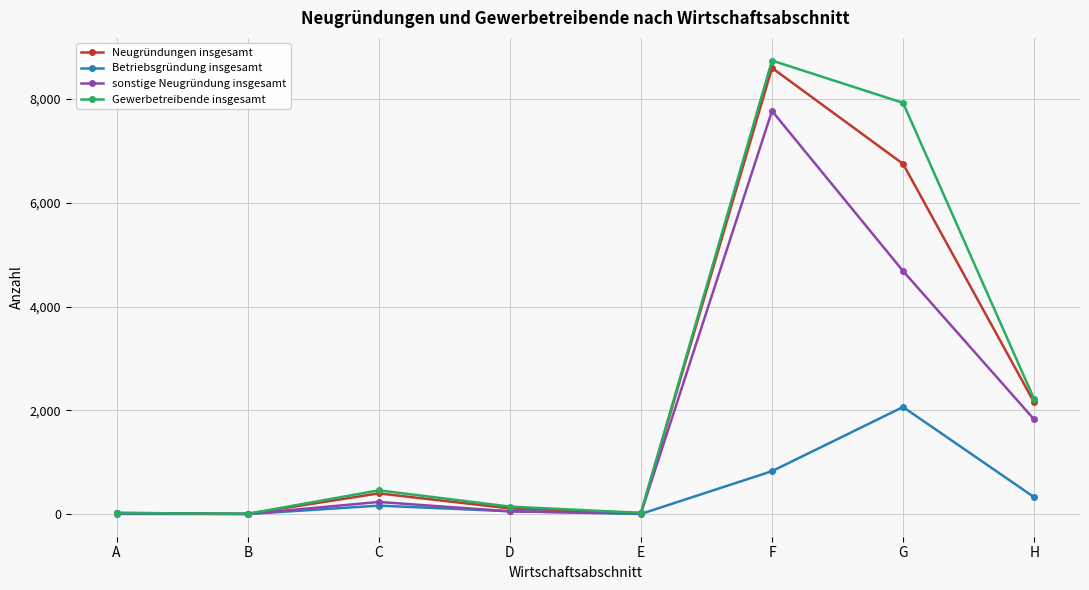

Which series has the widest spread of values?

Gewerbetreibende insgesamt